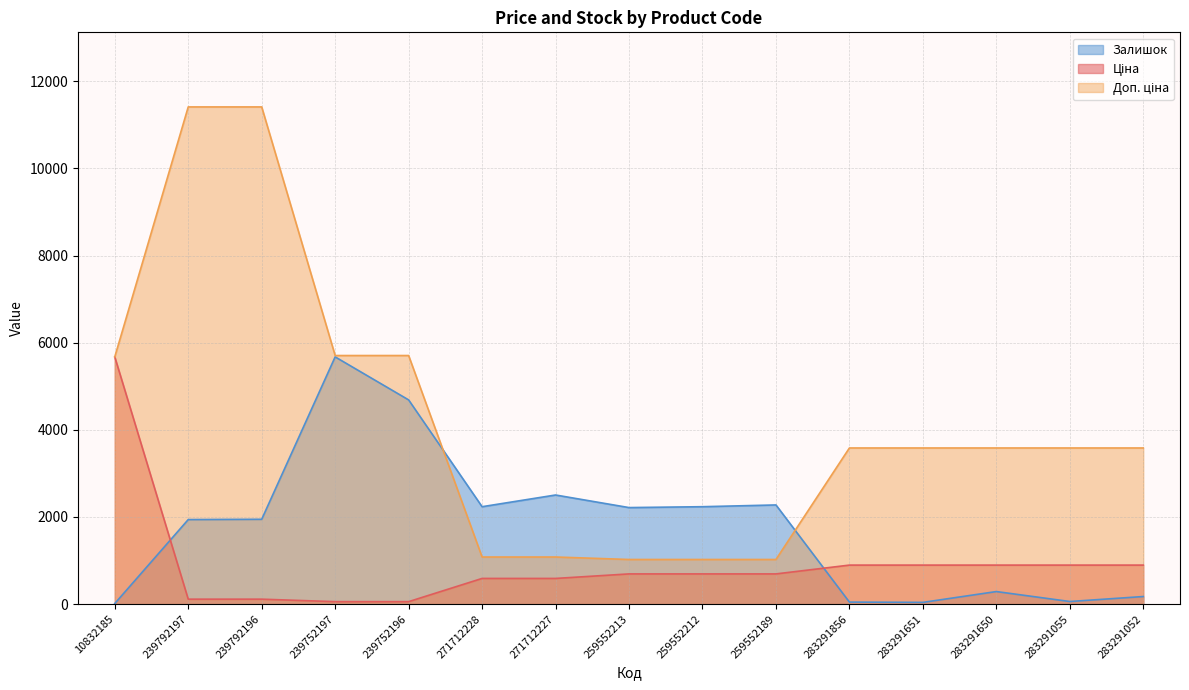

What is the value of the Залишок point at the 3rd from the left?

1947.2